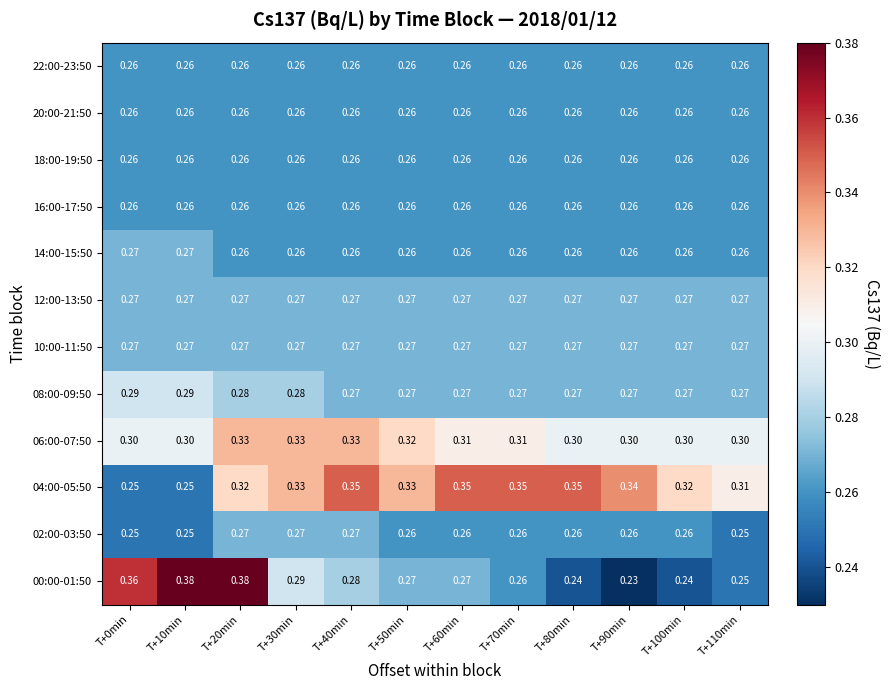

Is the value of 22:00-23:50 at T+110min greater than the value of 12:00-13:50 at T+30min?

No